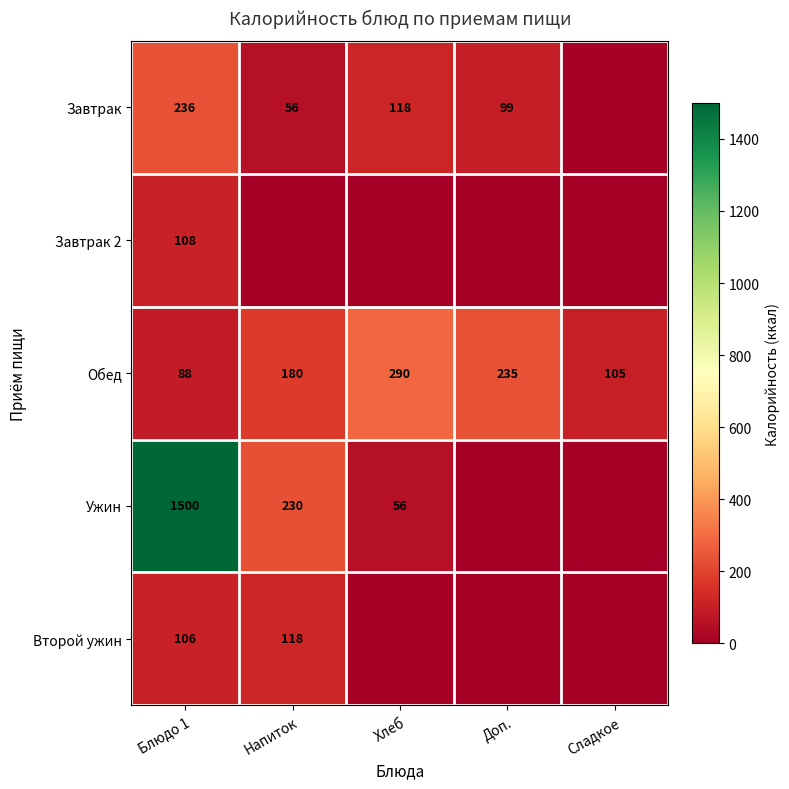

What is the difference between the maximum and minimum values in the Обед series?

202